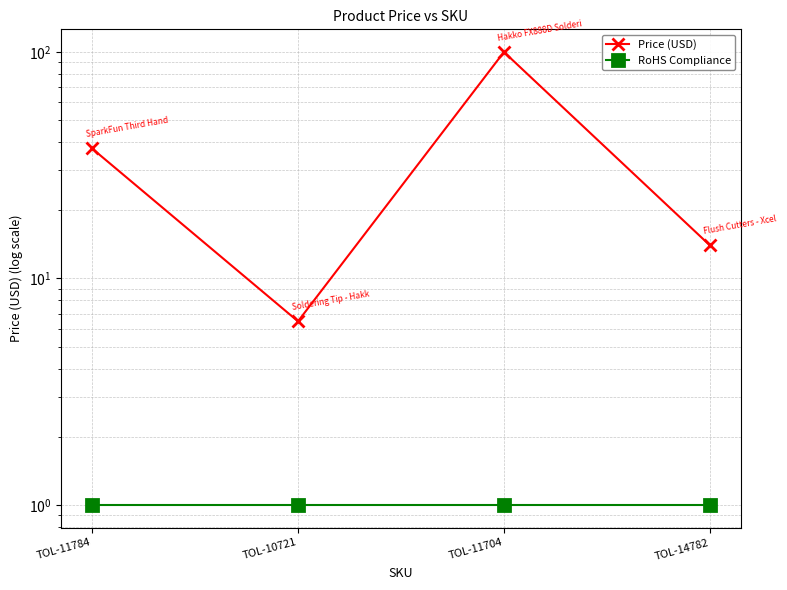

How many lines are shown in the chart?

2